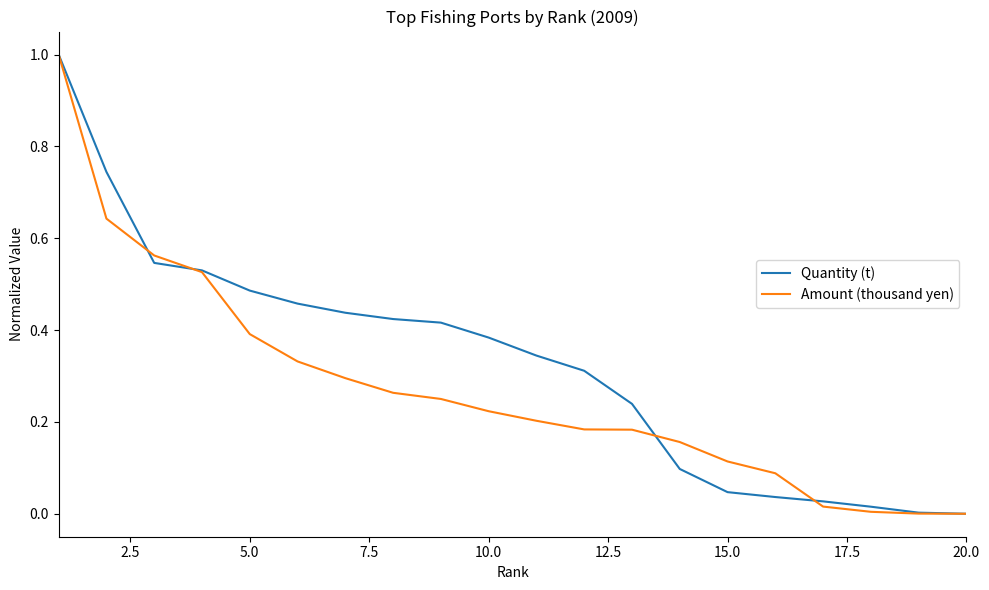

Which series has the largest total across all categories?

Quantity (t)